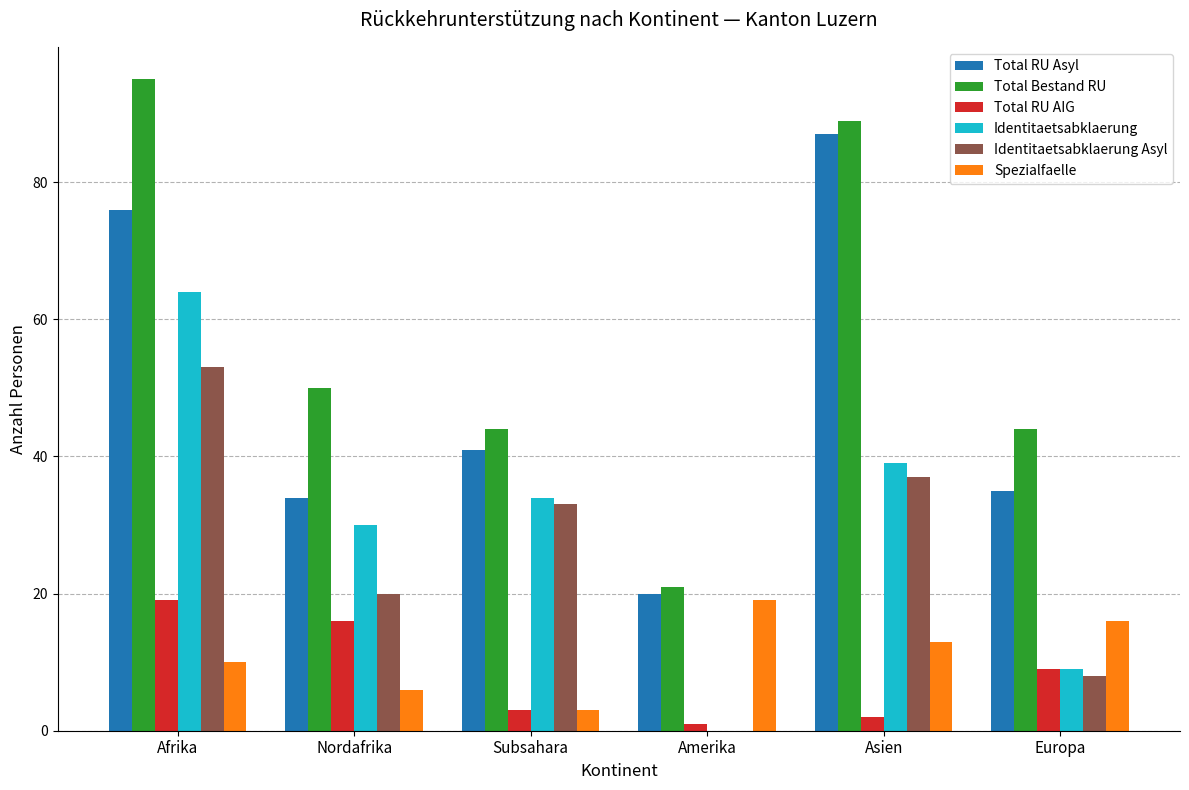

What are all the series names shown in the legend?

Total RU Asyl, Total Bestand RU, Total RU AIG, Identitaetsabklaerung, Identitaetsabklaerung Asyl, Spezialfaelle